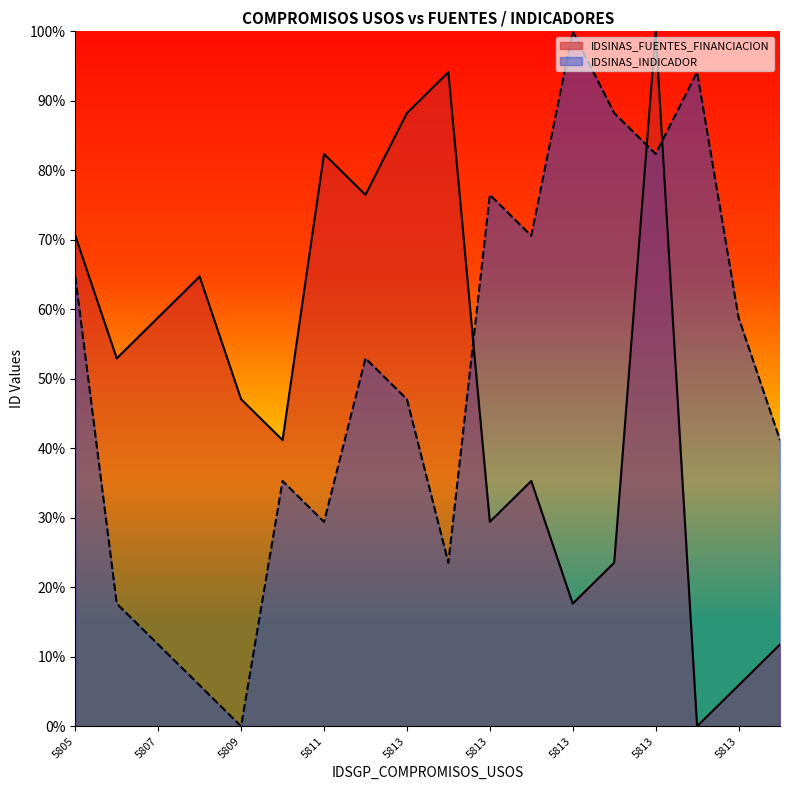

True or false: IDSINAS_INDICADOR has a value of 24.2 at 5813.

False